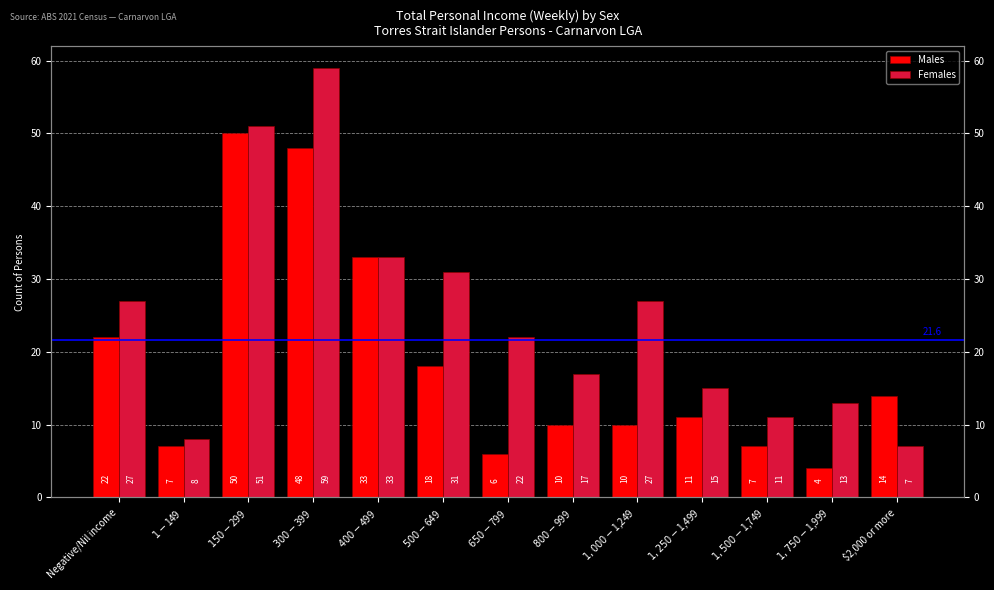

Rank the series by their maximum value, from lowest to highest.

Males, Females